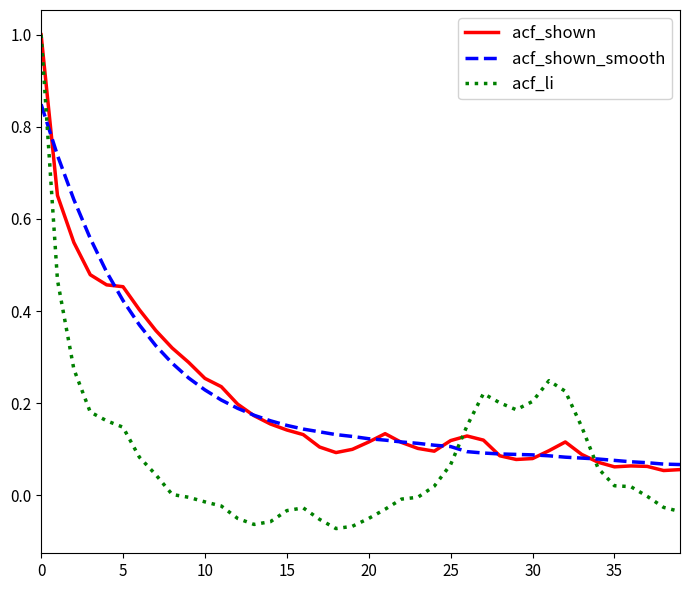

What is the maximum value for acf_li?

1.0